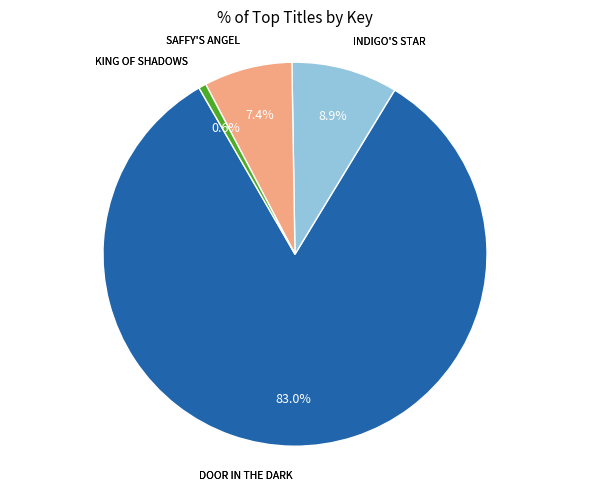

Is there a majority slice in this chart?

Yes